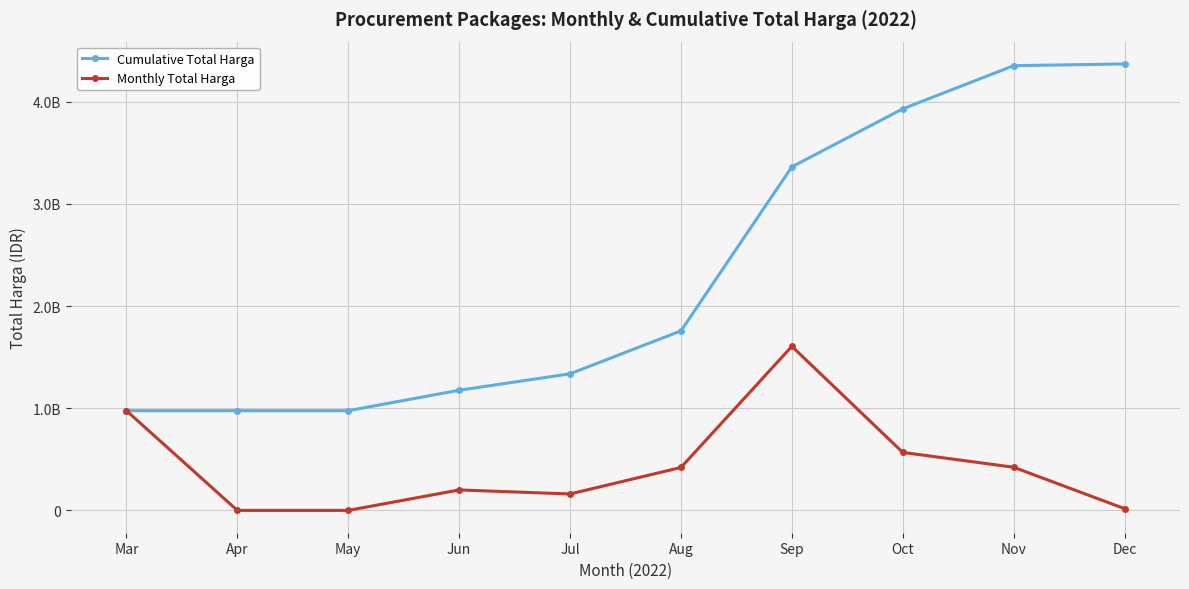

Does the chart have visible grid lines?

Yes